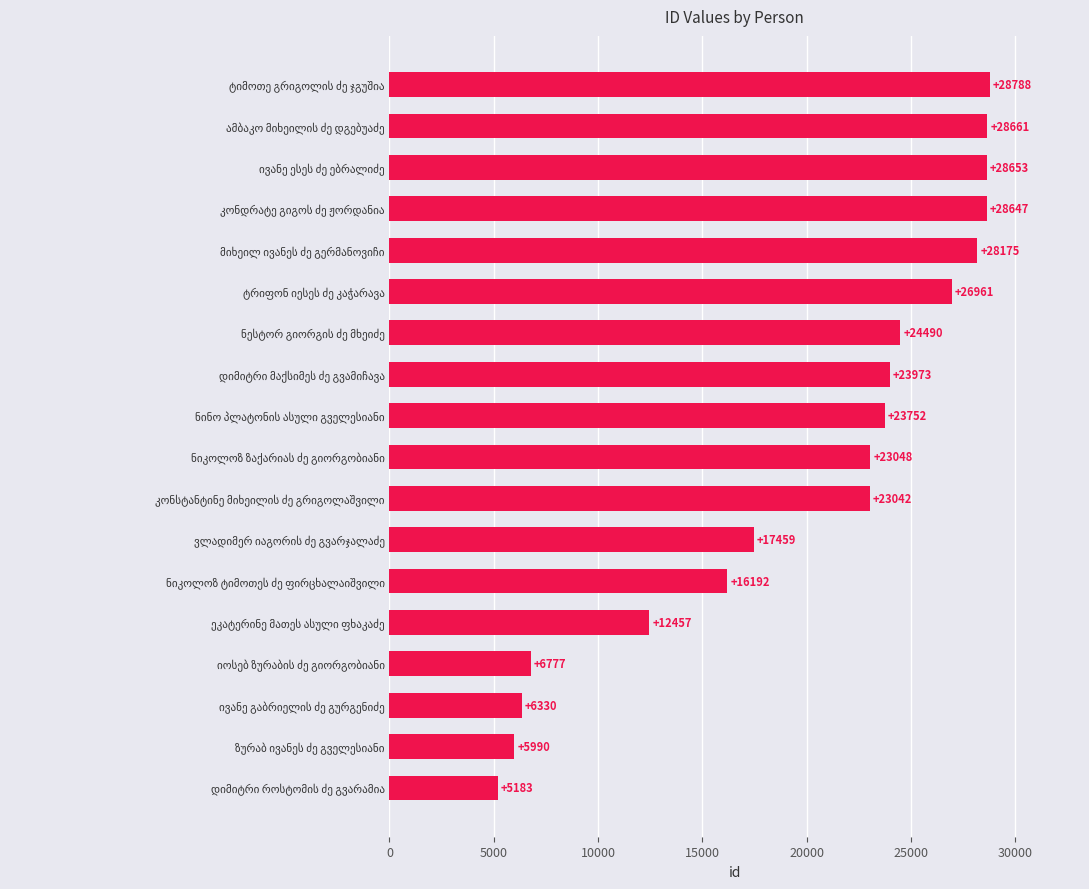

What is the difference between the maximum and second lowest values?

22798